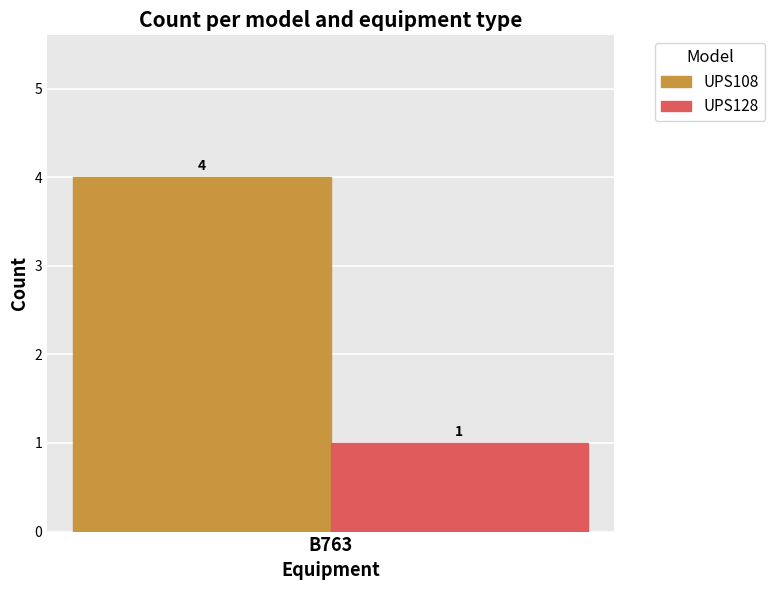

How many bars are there in each group?

2